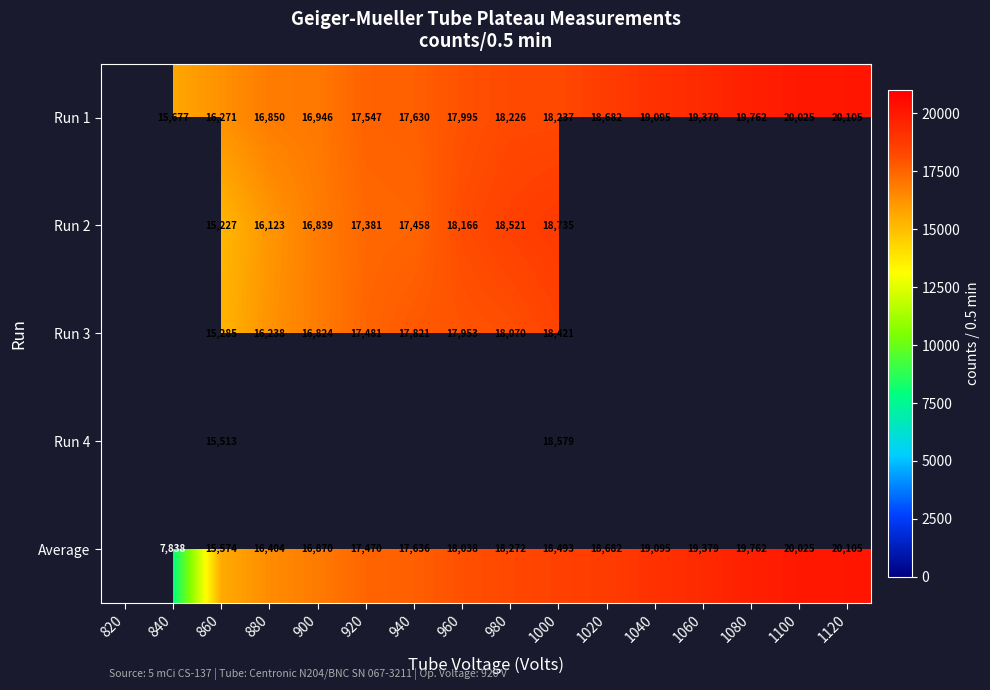

Is it true that Run 3 equals 30043.6 at 960?

False